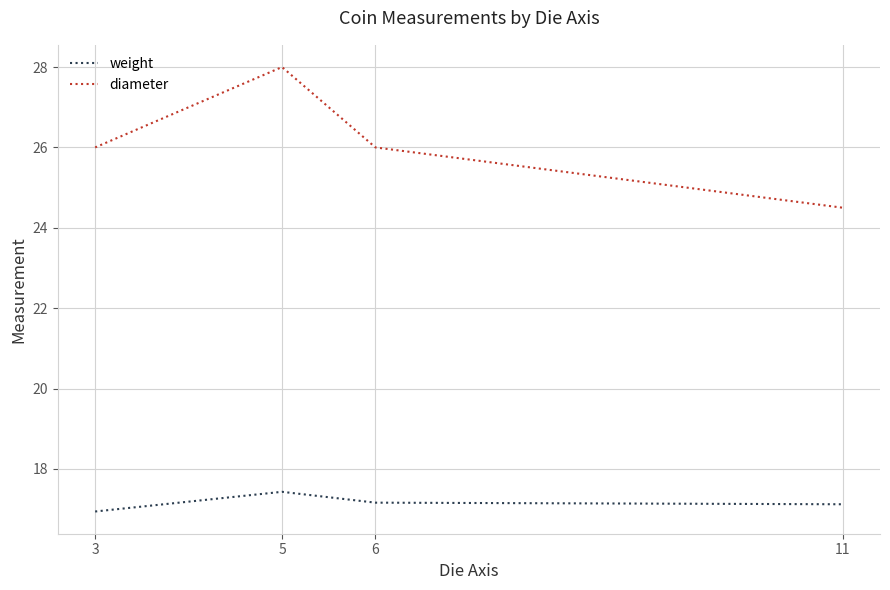

Read the diameter value at 6.

26.0